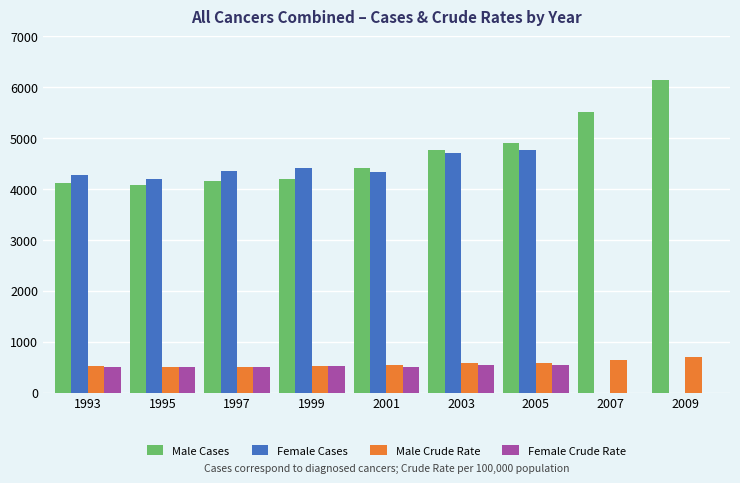

What is the spread (max minus min) of values at 1997?

3843.4